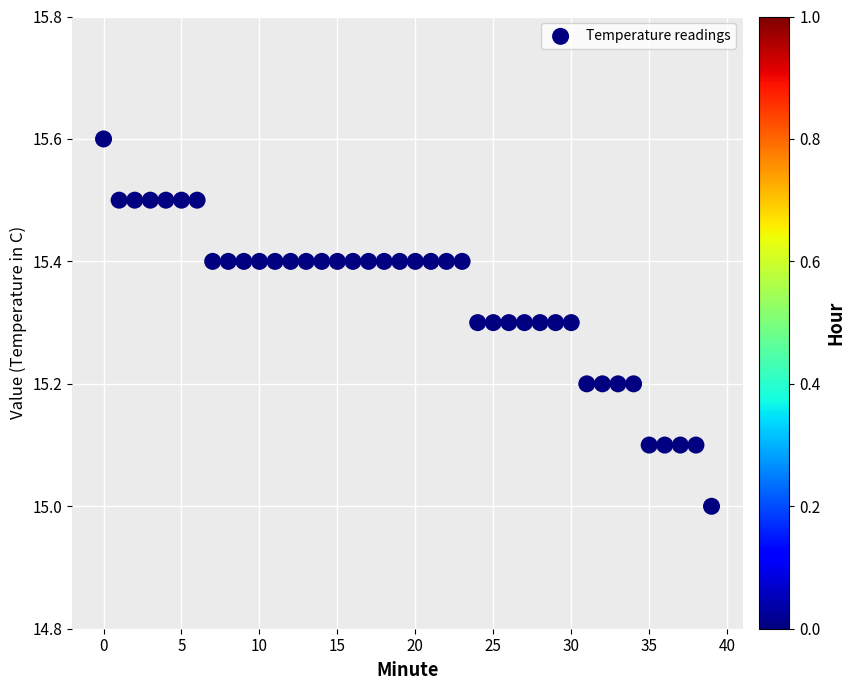

How many data points are displayed?

40